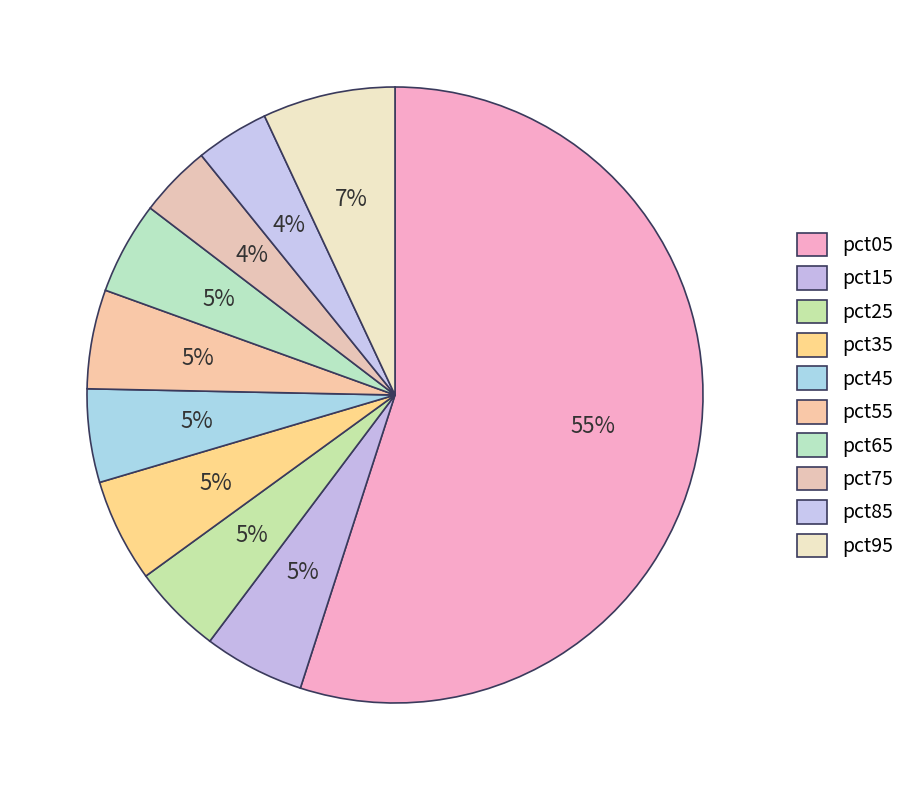

How much of the chart is everything except pct65?

95.1%